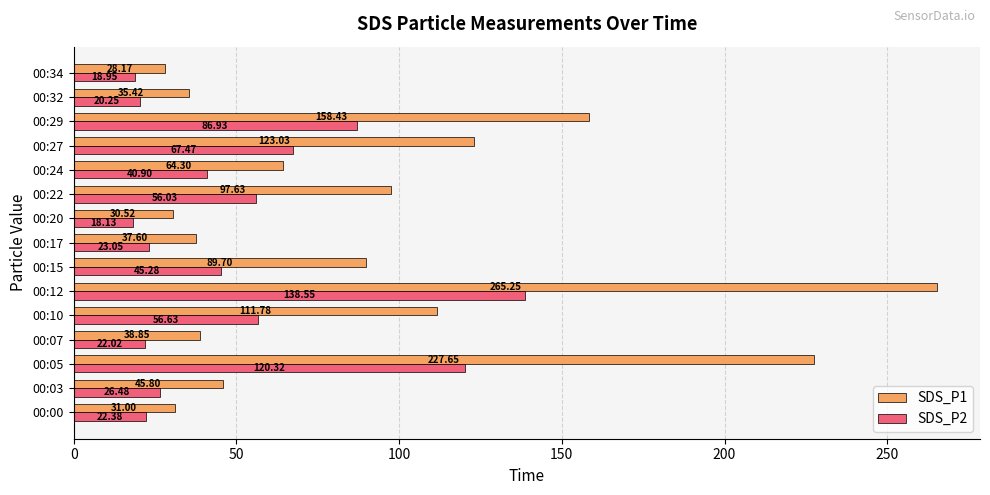

What is the smallest value displayed?

18.1